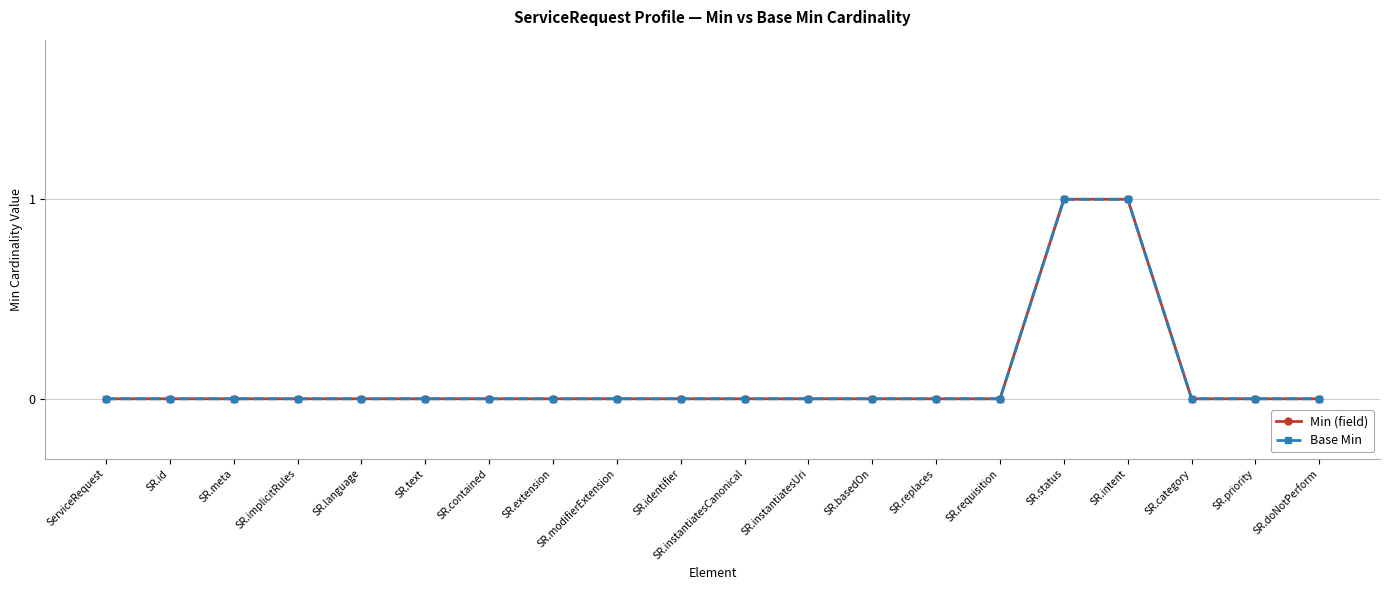

What is the difference between the maximum and minimum values in the Base Min series?

1